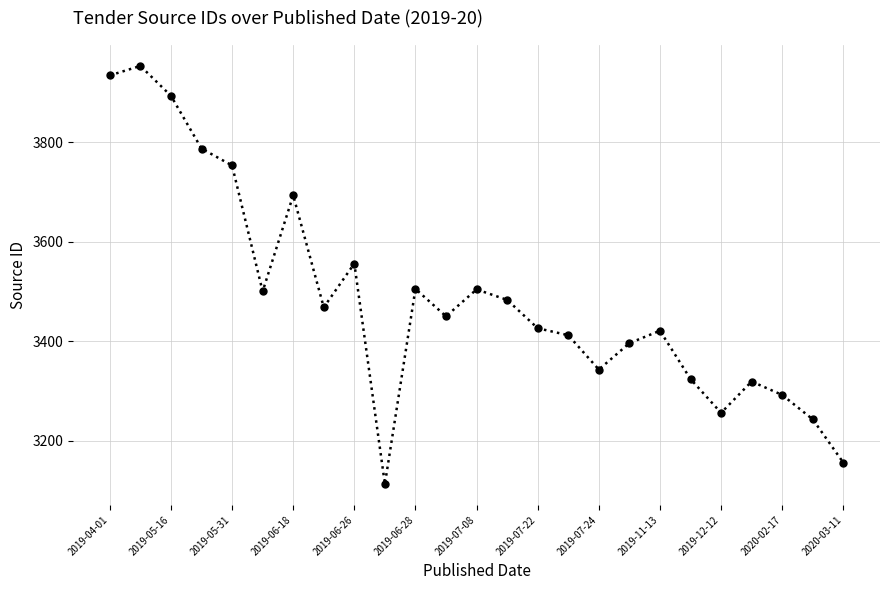

What is the value of the 12th point from the left?

3450